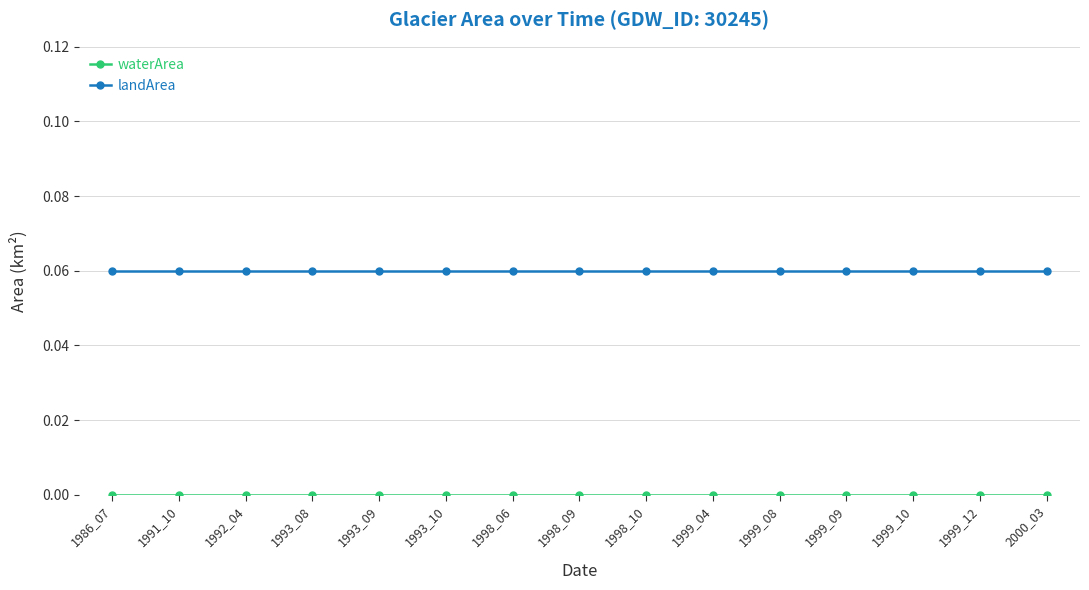

True or false: landArea has a value of 0.0 at 1992_04.

False